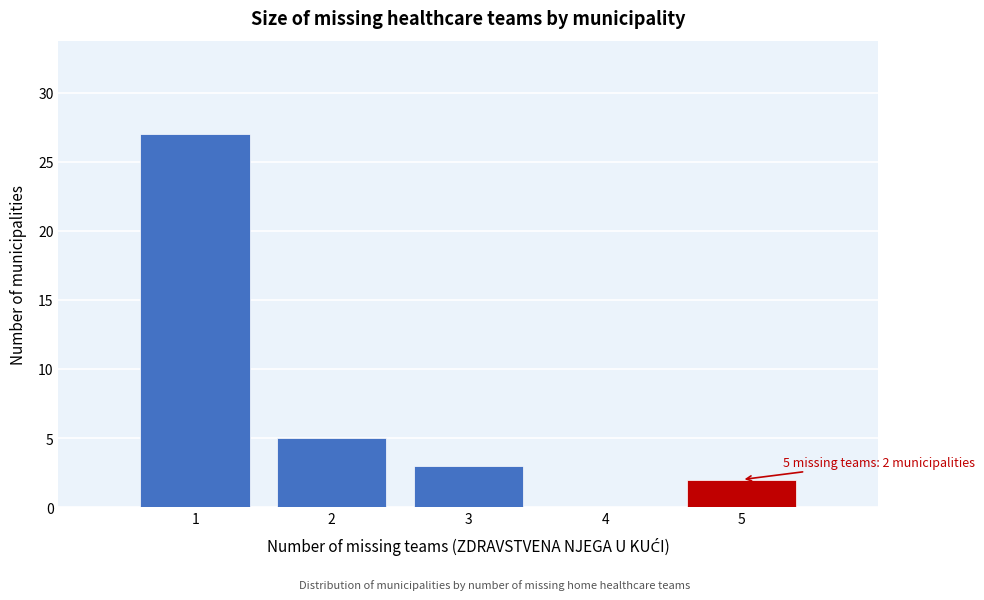

Over which range of the x-axis is the bar tallest?

0.5 to 1.5